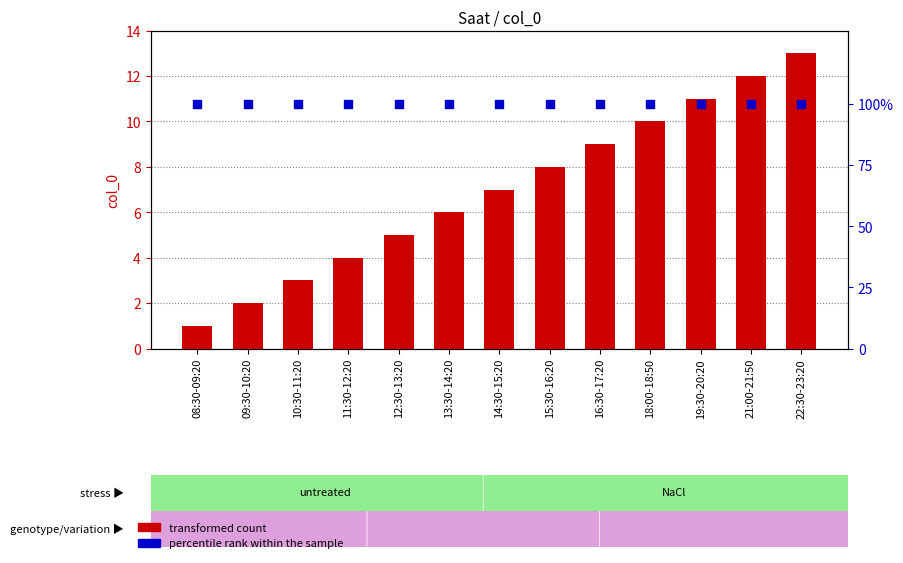

Which series contains the highest Y value?

percentile rank within the sample